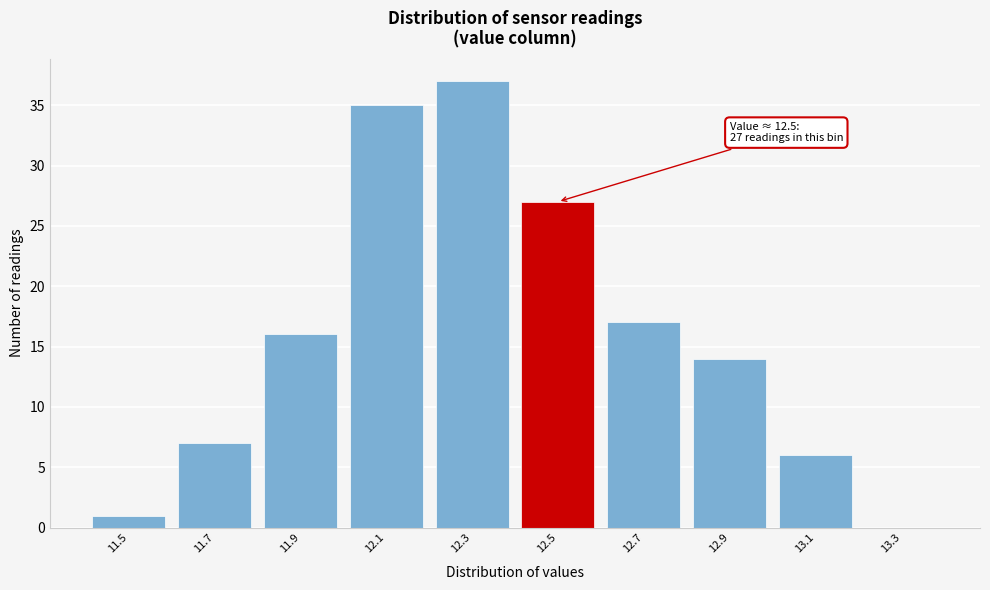

Reading left to right, extract all data points from this chart.

11.5=1	11.7=7	11.9=16	12.1=35	12.3=37	12.5=27	12.7=17	12.9=14	13.1=6	13.3=0